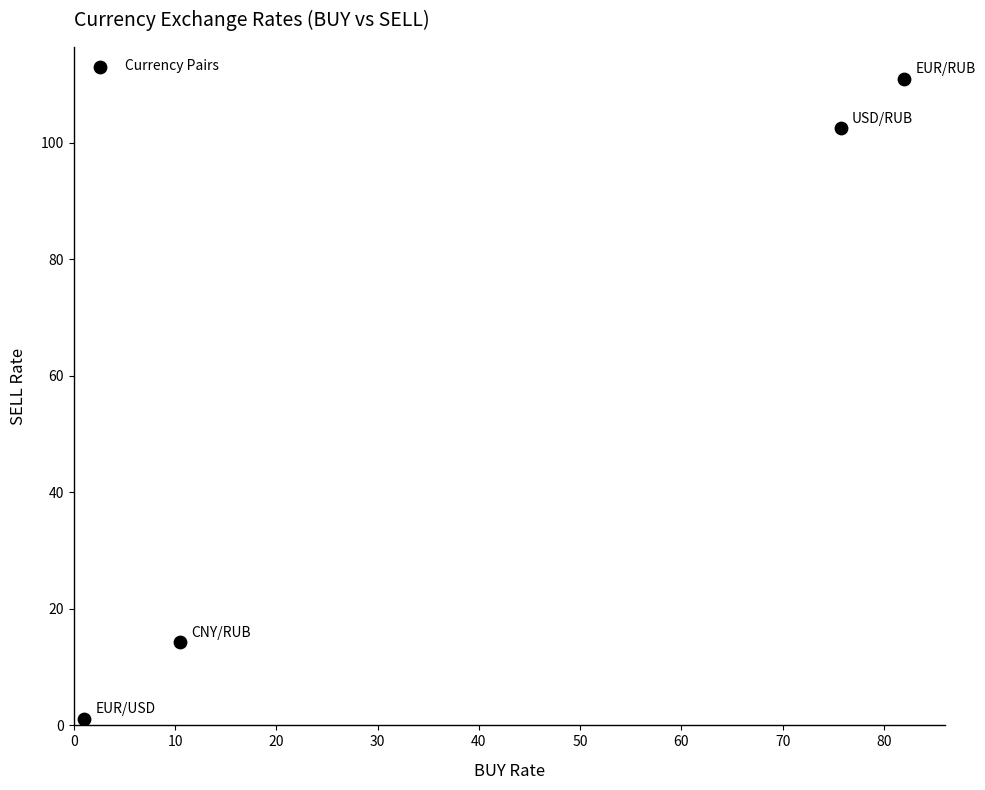

What Y value in the scatter plot is closest to 56?

14.2